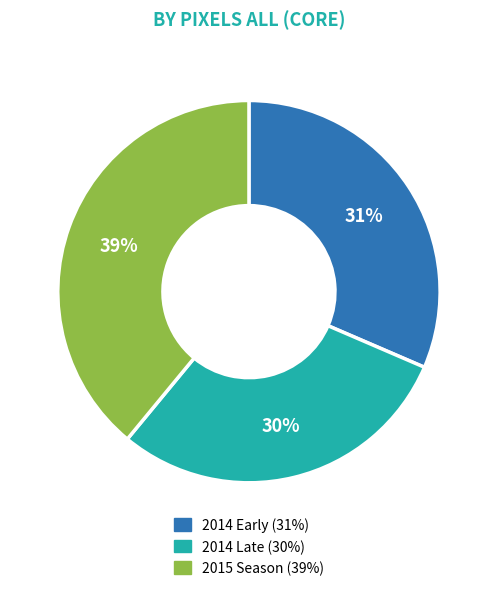

To the nearest percent, what is the average slice percentage?

33%